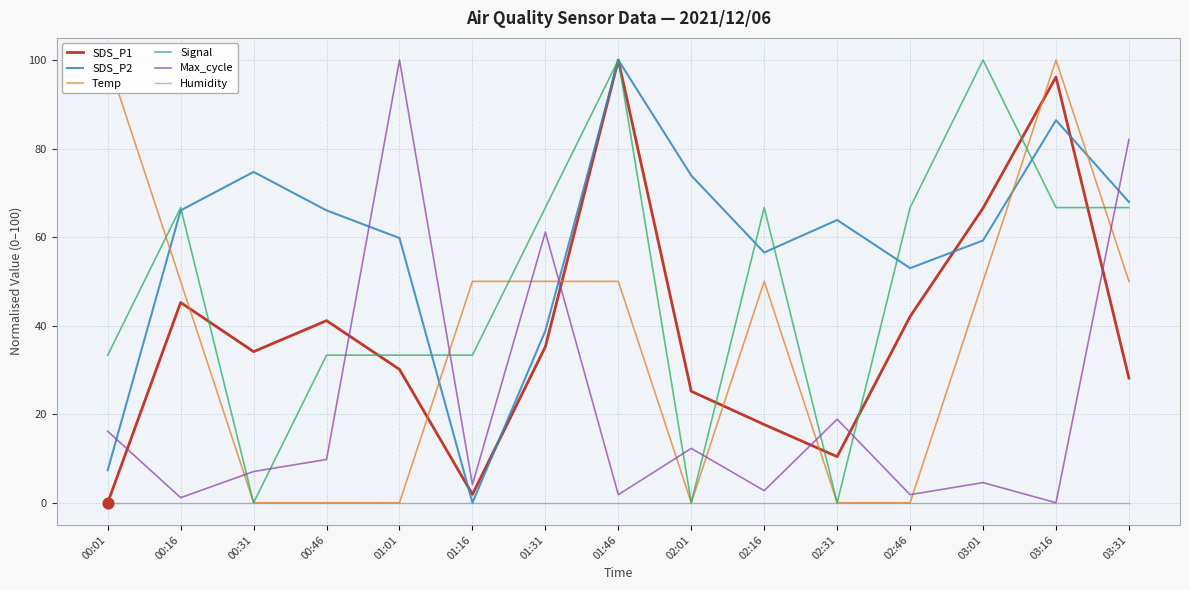

Which series has the largest total across all categories?

SDS_P2